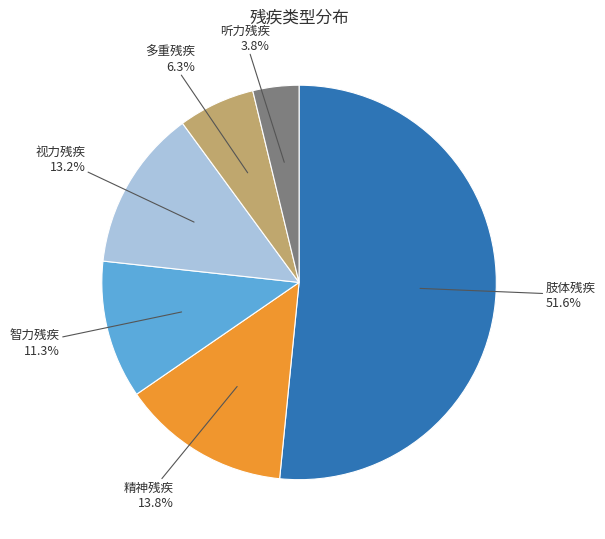

Does any single category account for the majority?

Yes